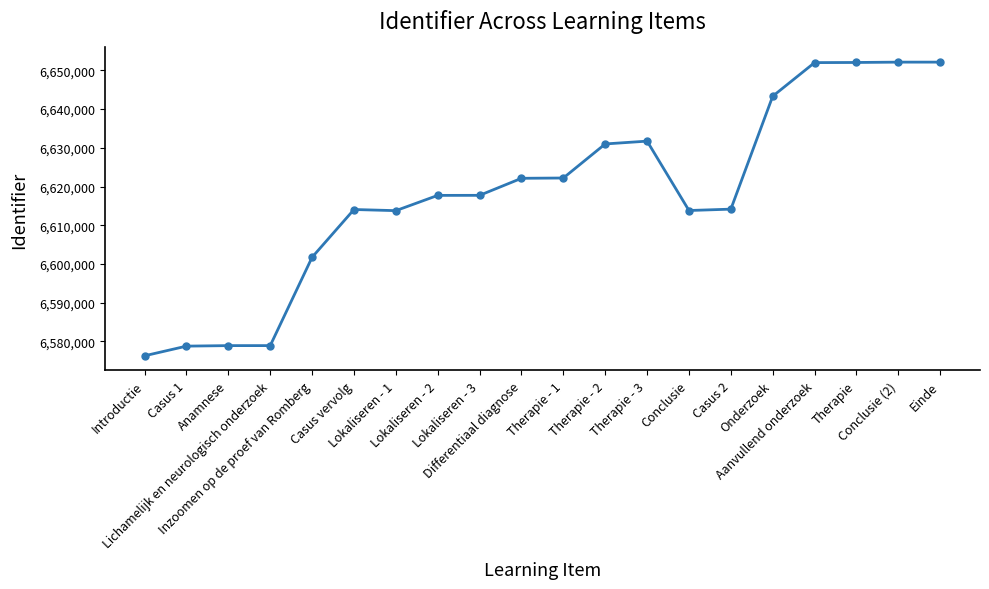

What is the maximum value shown in the chart?

6652125